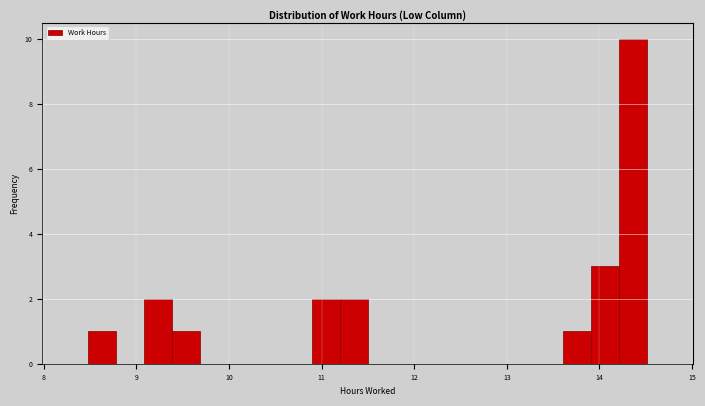

Around what value on the x-axis is the tallest bar? Give the approximate position of its centre, as read against the axis.

14.4